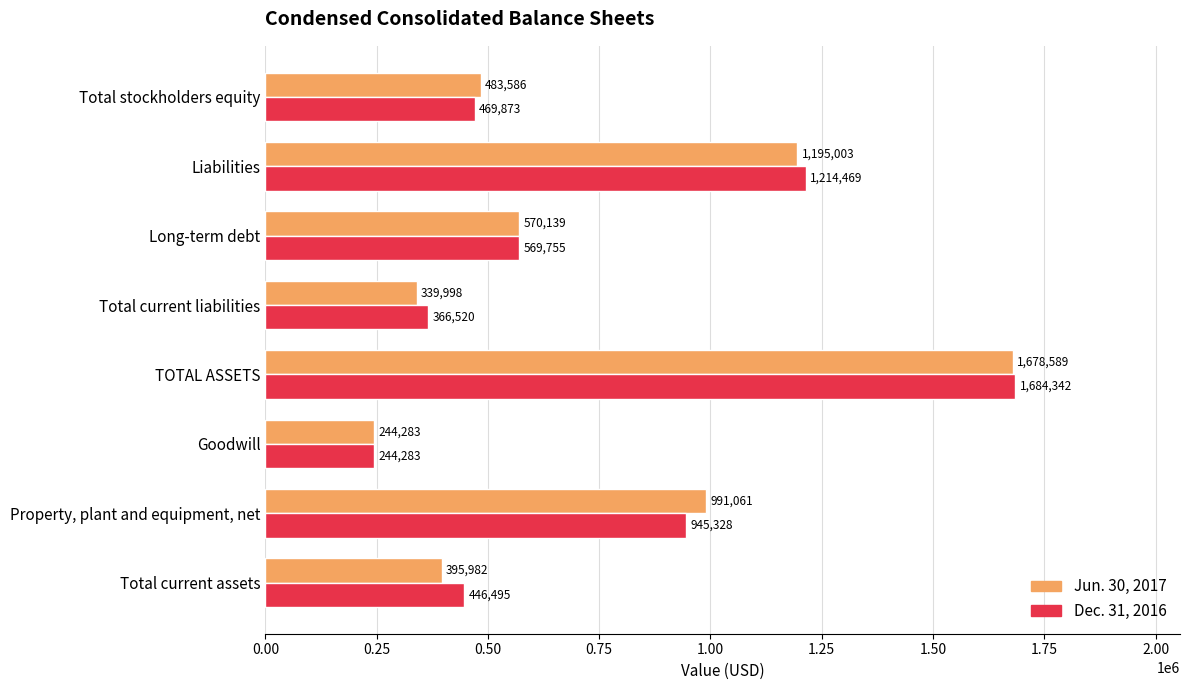

Is the value of Dec. 31, 2016 at Liabilities greater than the value of Jun. 30, 2017 at Goodwill?

Yes